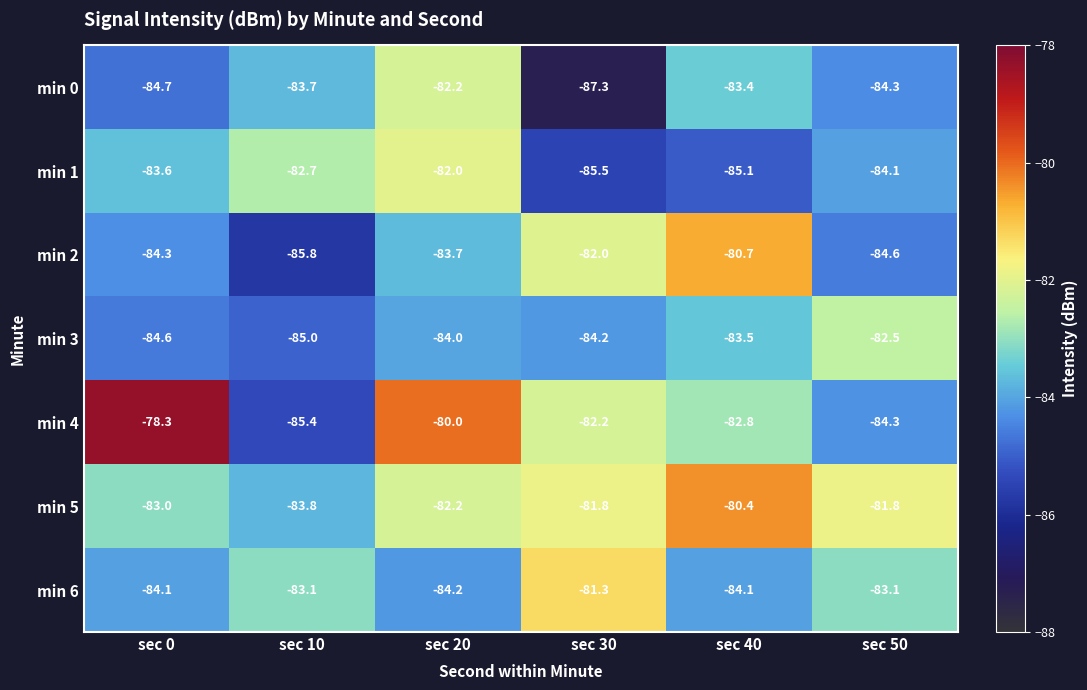

Is the value of min 3 at sec 40 greater than the value of min 2 at sec 40?

No